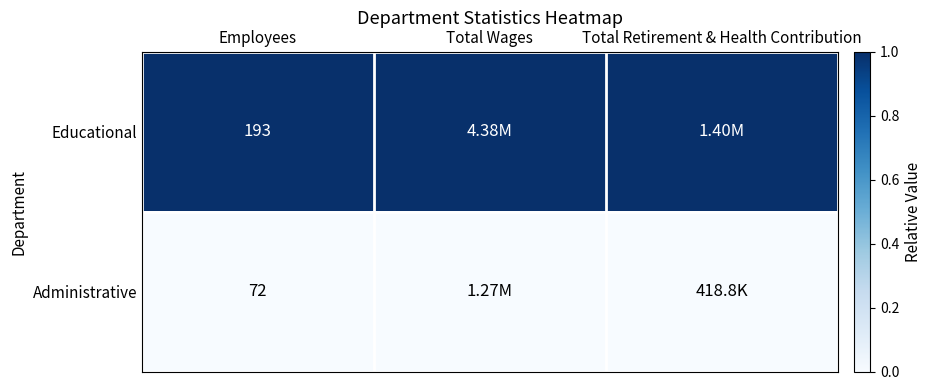

What is the total value across all series at Employees?

265